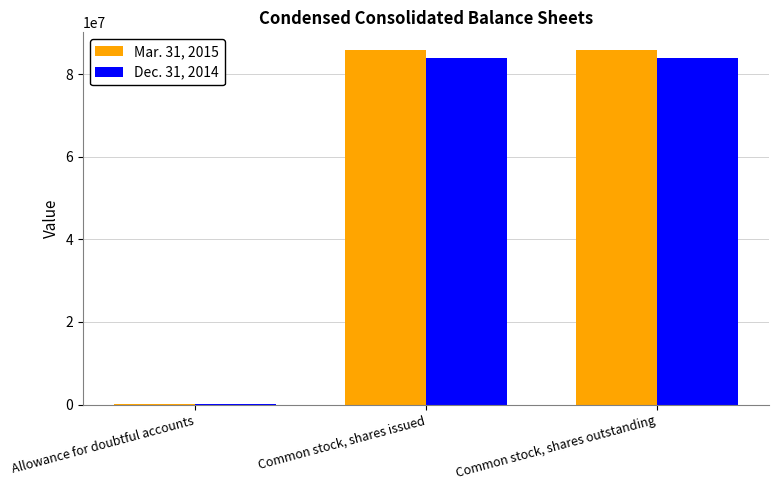

Is the value of Dec. 31, 2014 at Common stock, shares issued greater than the value of Mar. 31, 2015 at Common stock, shares outstanding?

No